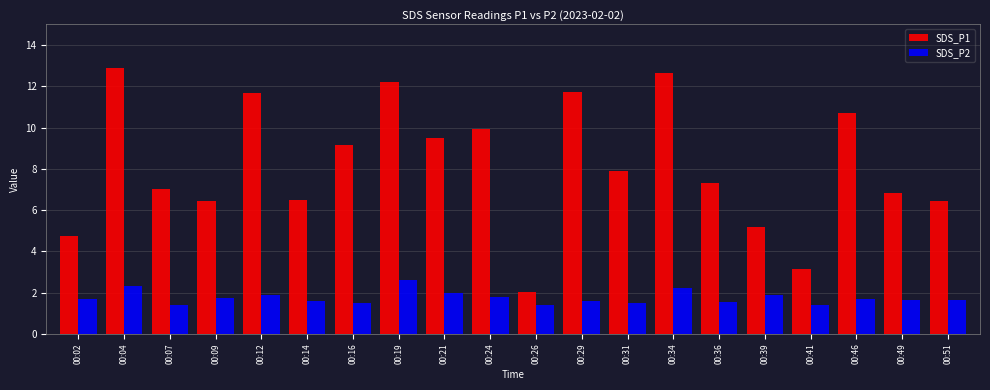

Between 00:26 and 00:36, which series saw the biggest shift?

SDS_P1